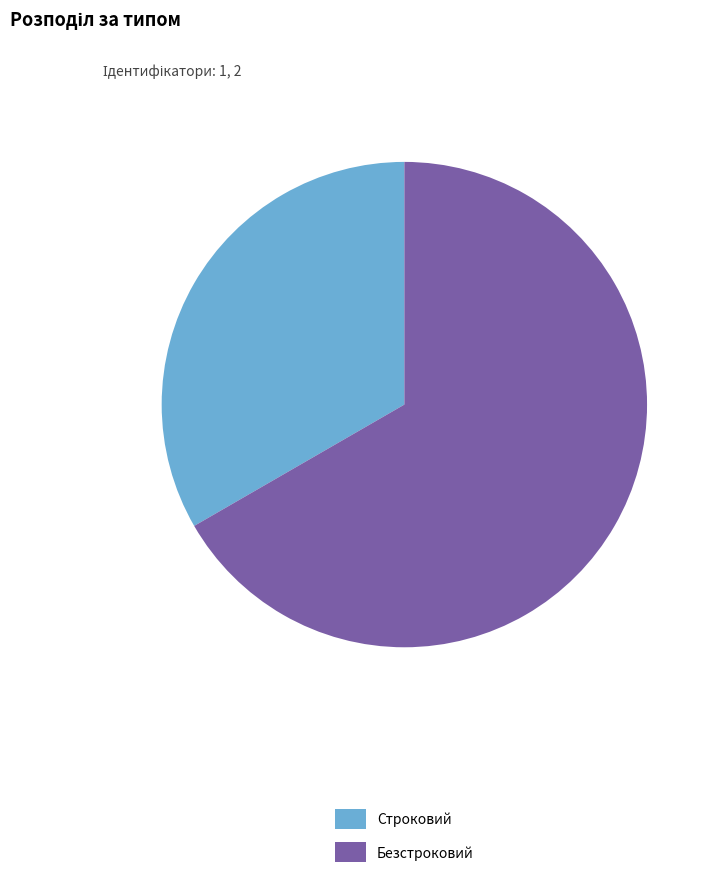

What is the majority slice?

Безстроковий